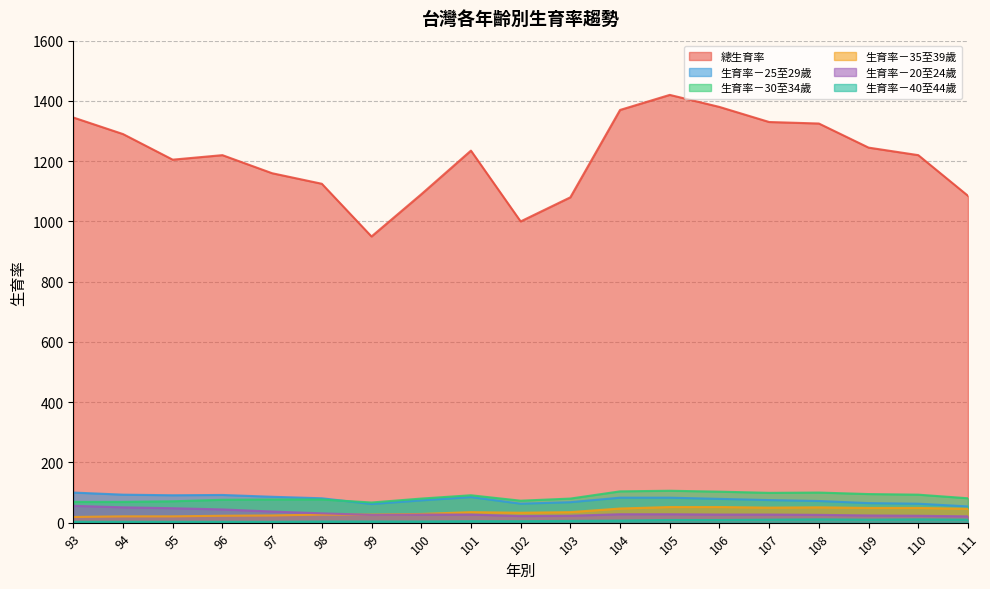

Read the 生育率－25至29歲 value at 97, to the nearest 5.

85